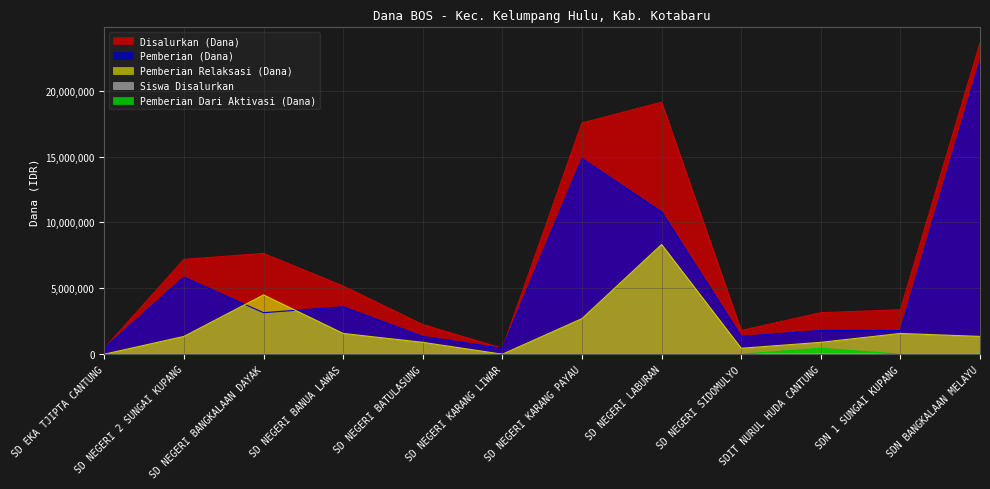

The value of Pemberian Relaksasi (Dana) at SD NEGERI KARANG PAYAU is 1484776. True or false?

False